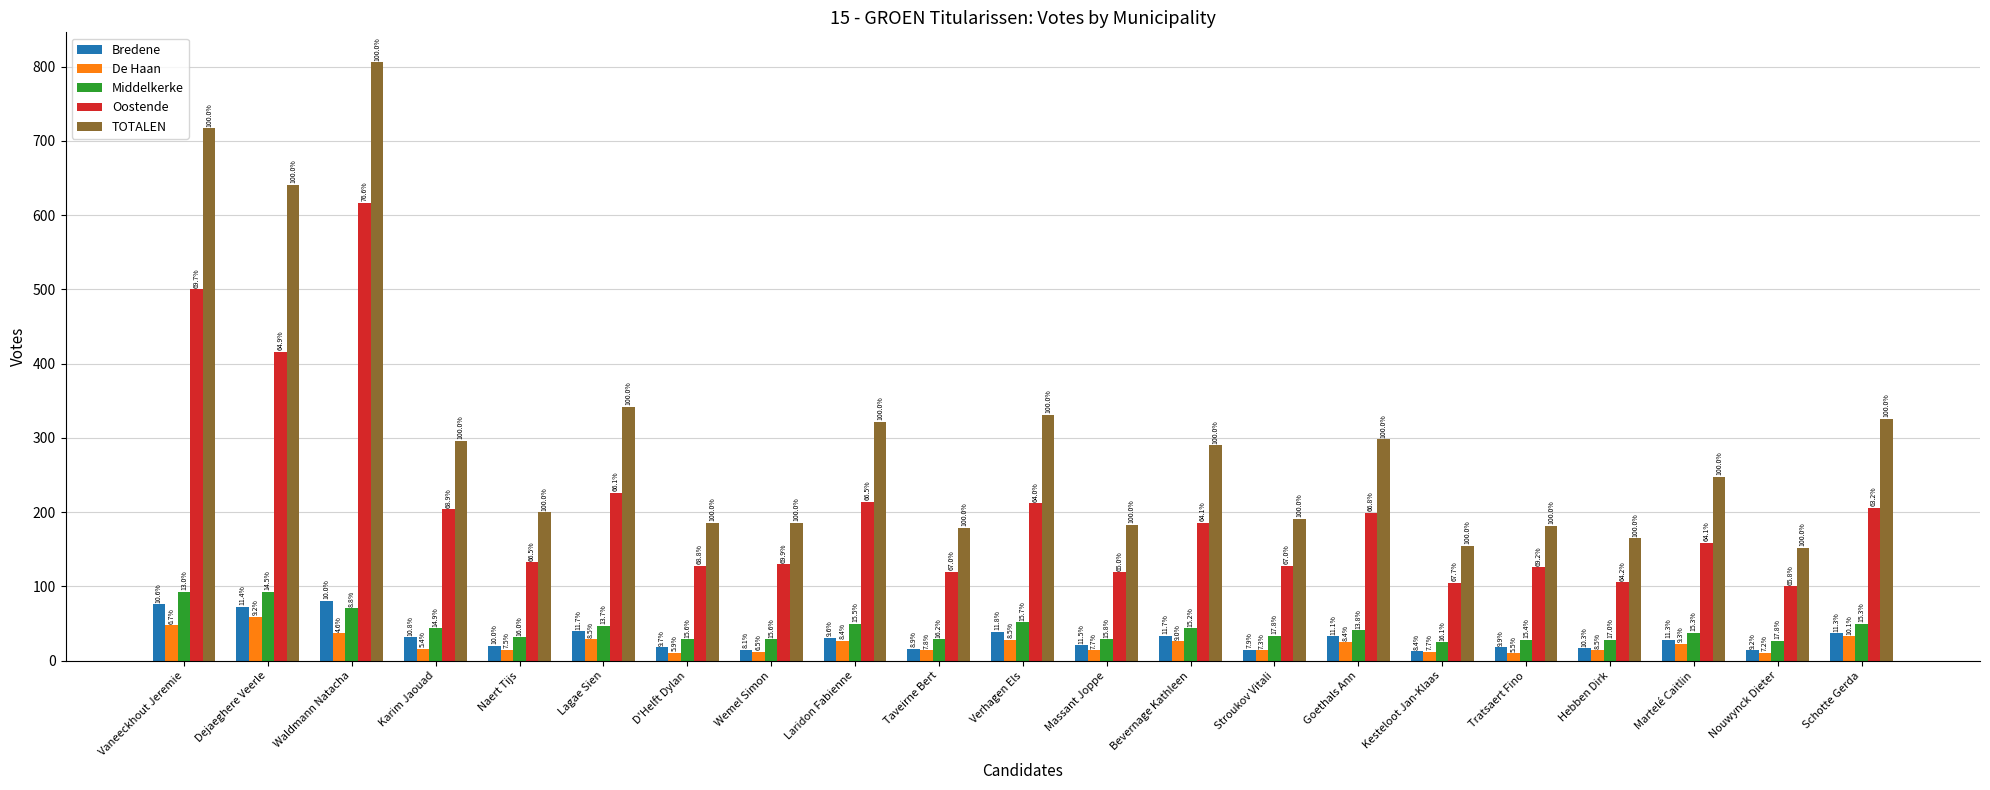

Reading left to right, extract all data points from this chart.

Bredene: 76	73	81	32	20	40	18	15	31	16	39	21	34	15	33	13	18	17	28	14	37
De Haan: 48	59	37	16	15	29	11	12	27	14	28	14	26	14	25	12	10	14	23	11	33
Middelkerke: 93	93	71	44	32	47	29	29	50	29	52	29	44	34	41	25	28	28	38	27	50
Oostende: 500	416	617	204	133	226	128	130	214	120	212	119	186	128	199	105	126	106	159	100	206
TOTALEN: 717	641	806	296	200	342	186	186	322	179	331	183	290	191	298	155	182	165	248	152	326